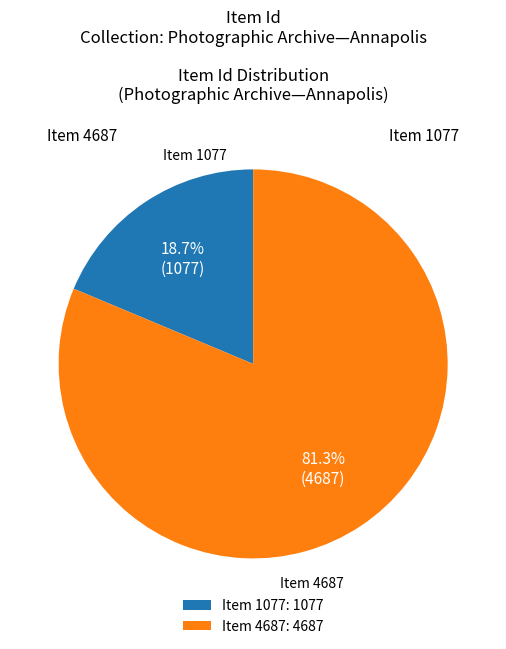

Is it true that Item 4687 is 81% of the pie?

True